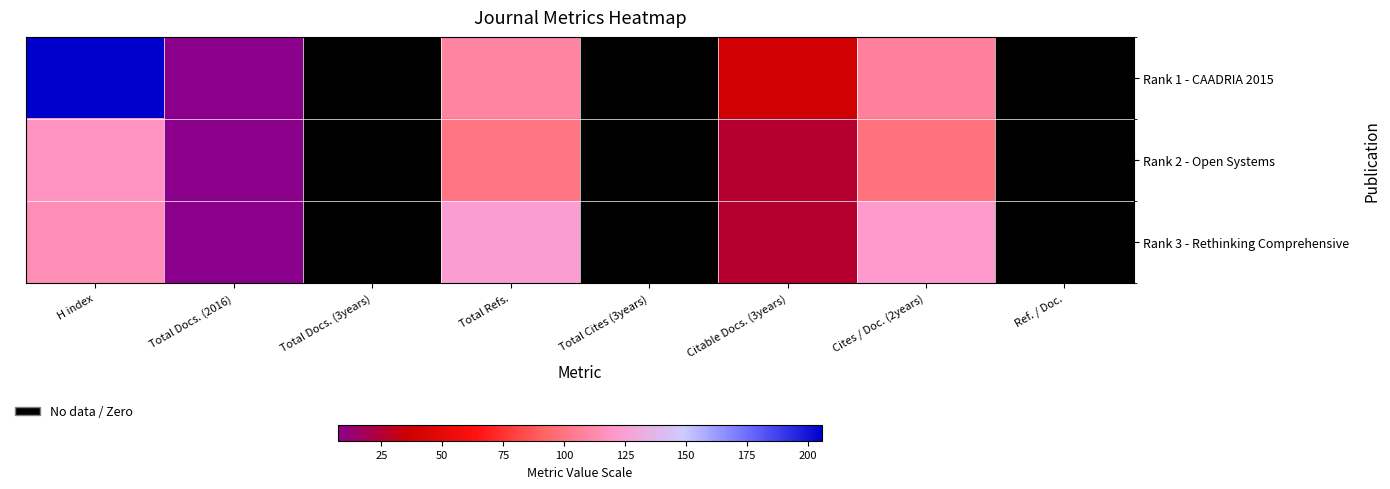

At which label does Rank 1 - CAADRIA 2015 reach its peak?

H index